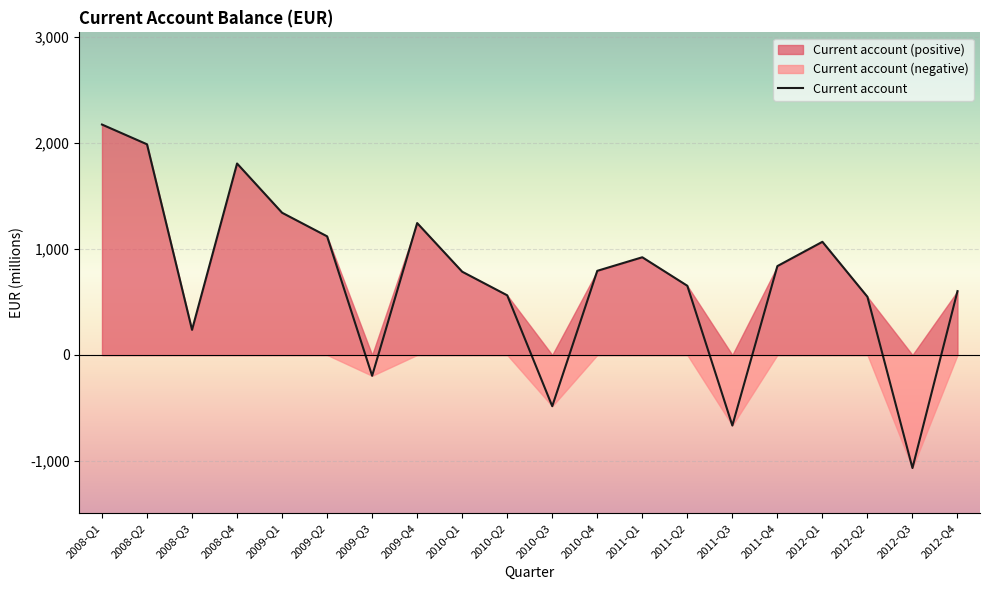

Where does the data first go above 793?

2008-Q1